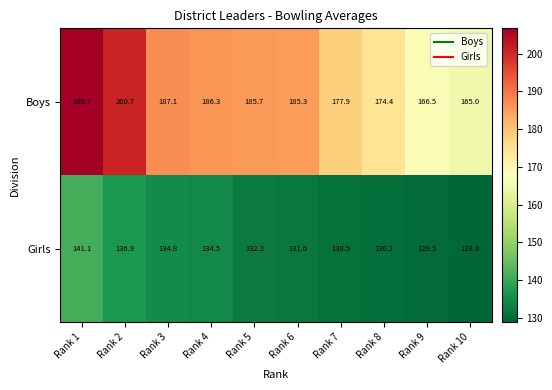

Between Rank 6 and Rank 8, which series saw the biggest shift?

Boys